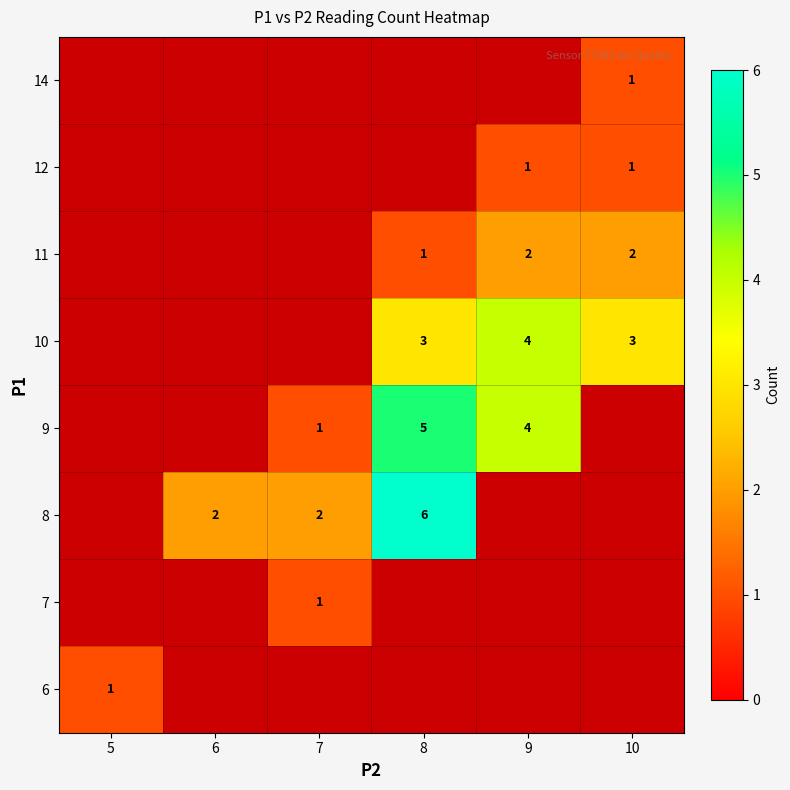

Count the number of categories in the chart.

6